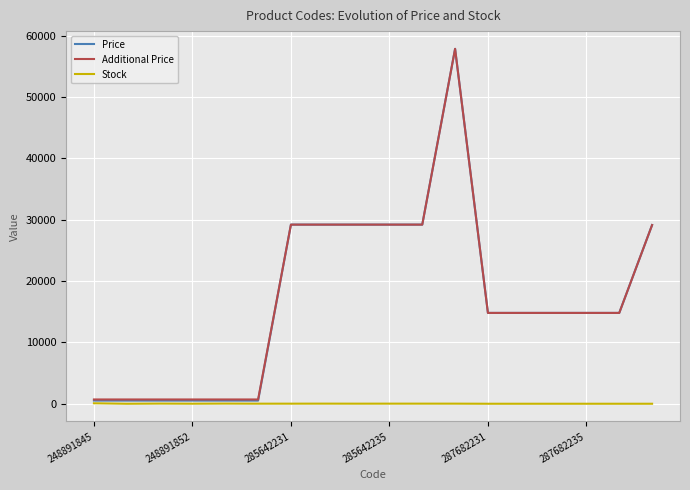

What is the greatest value displayed?

57826.2